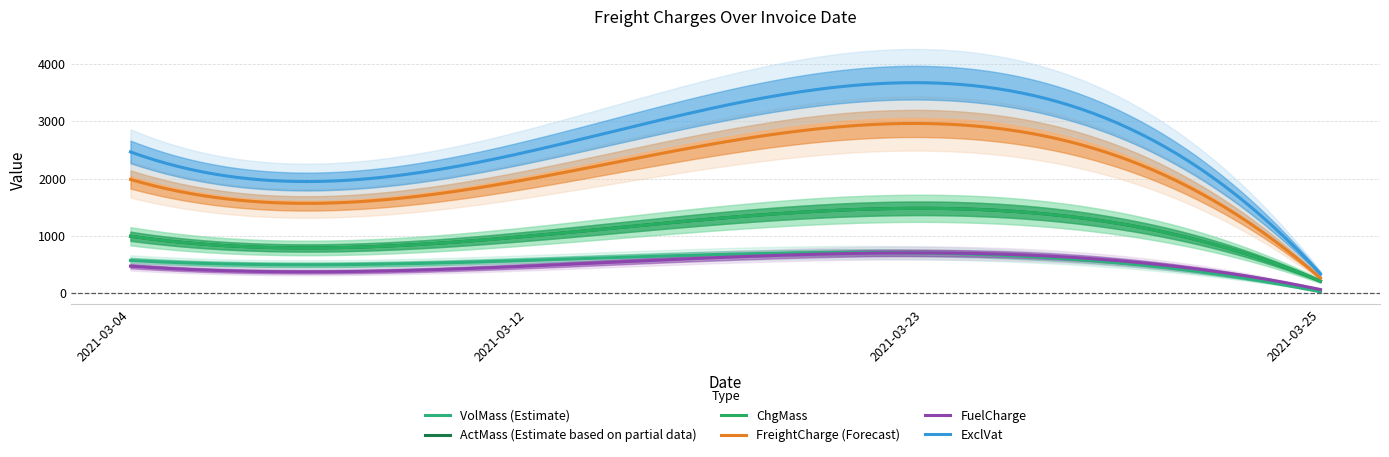

At which category does the chart reach its peak across all series?

2021-03-23